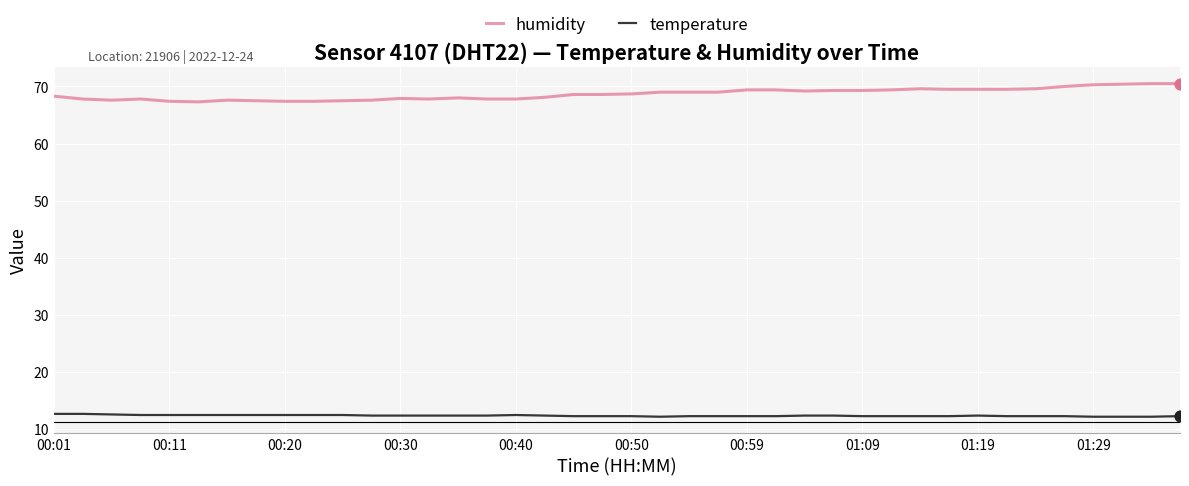

What are all the series names shown in the legend?

humidity, temperature